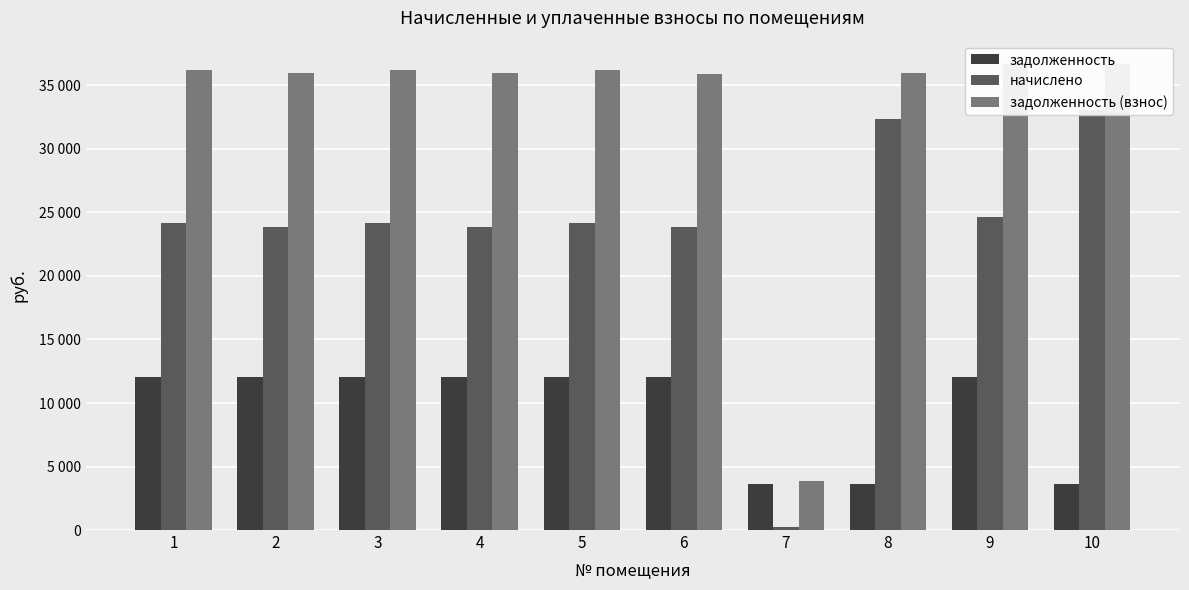

What is the difference between the начислено values at 2 and 9?

748.8